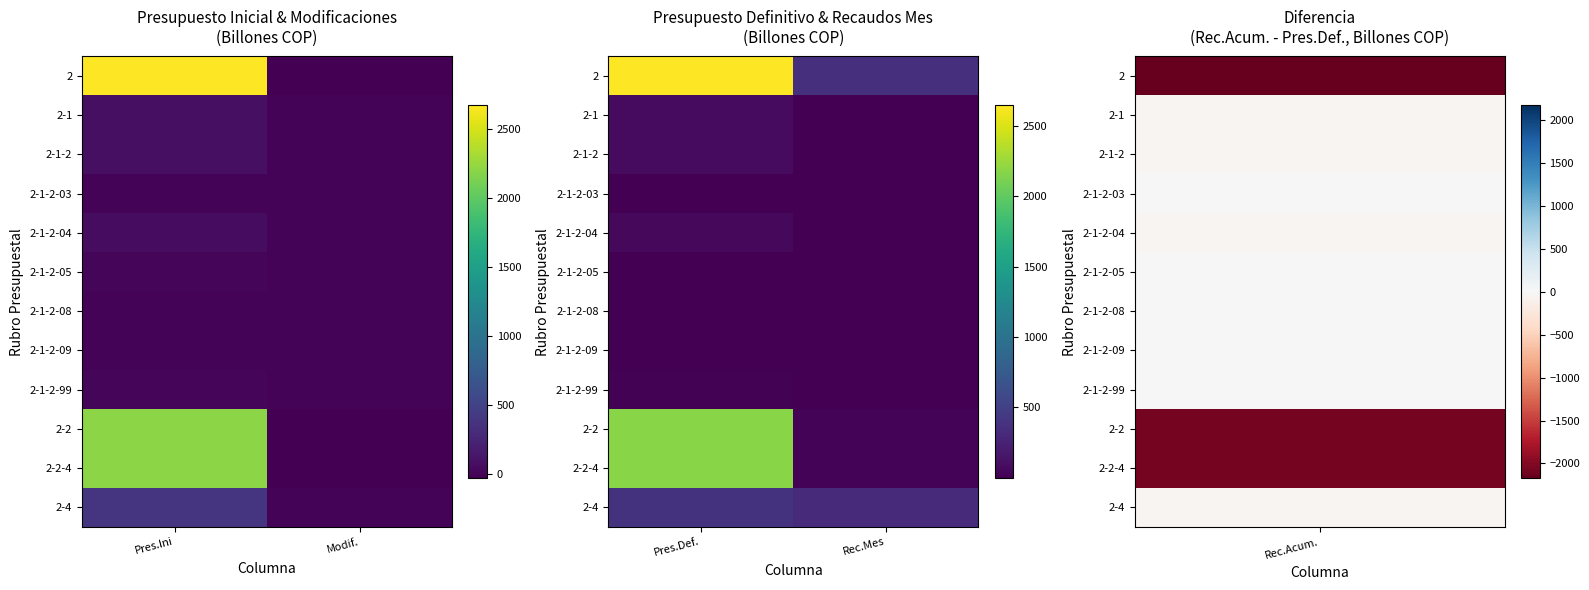

List the series in order of their peak value, highest first.

2, 2-2, 2-2-4, 2-4, 2-1, 2-1-2, 2-1-2-04, 2-1-2-99, 2-1-2-05, 2-1-2-09, 2-1-2-03, 2-1-2-08